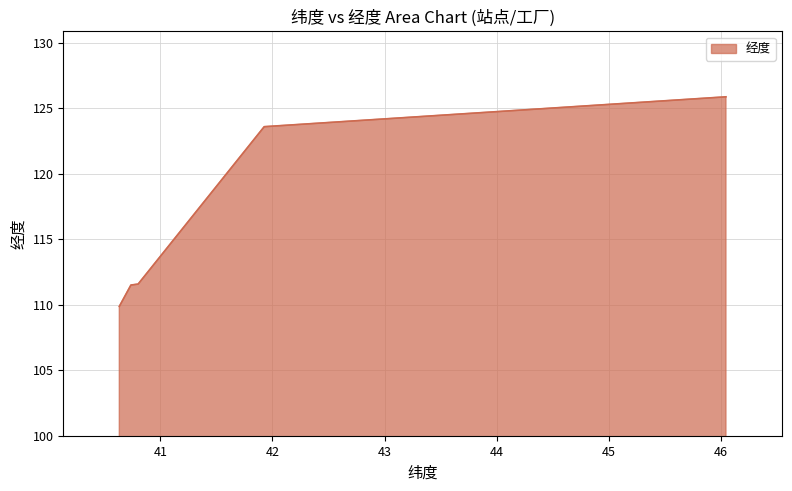

How many values are below 111?

1